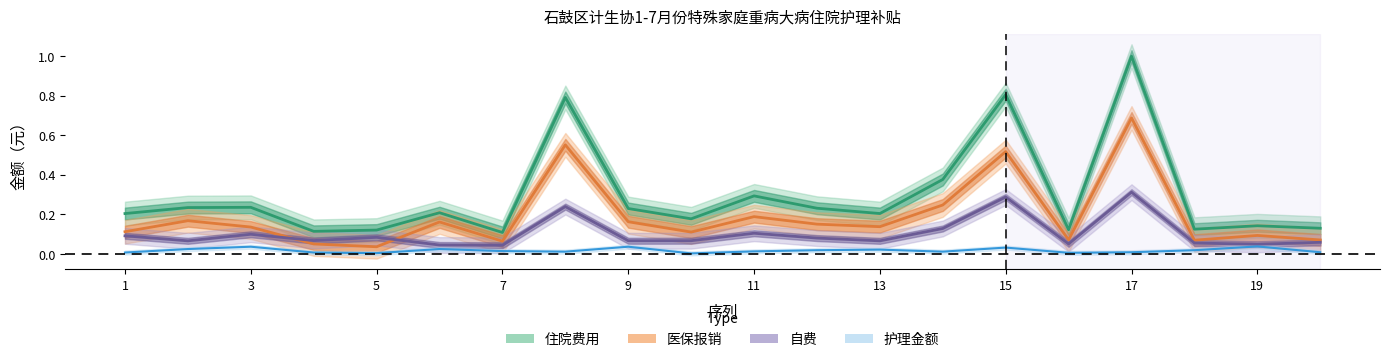

How many interior local valleys does the 护理金额 series have?

5